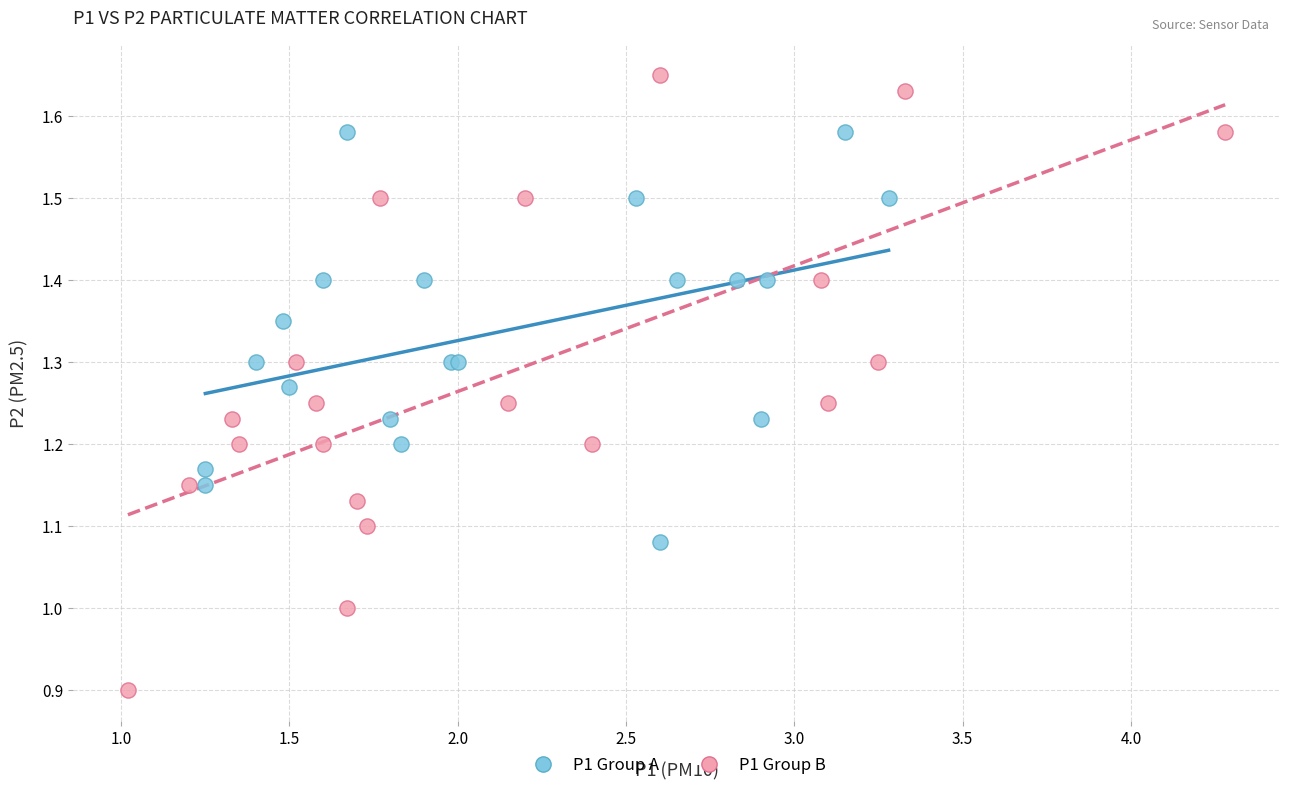

Which series reaches the maximum Y coordinate?

P1 Group B